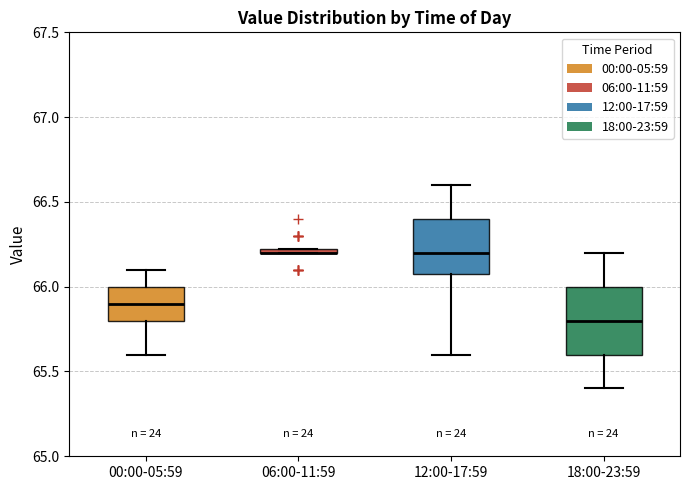

Where is the lower edge of the box for 00:00-05:59 on the y-axis? The values are not printed on the chart, so give them approximately, as read against the axis.

65.80